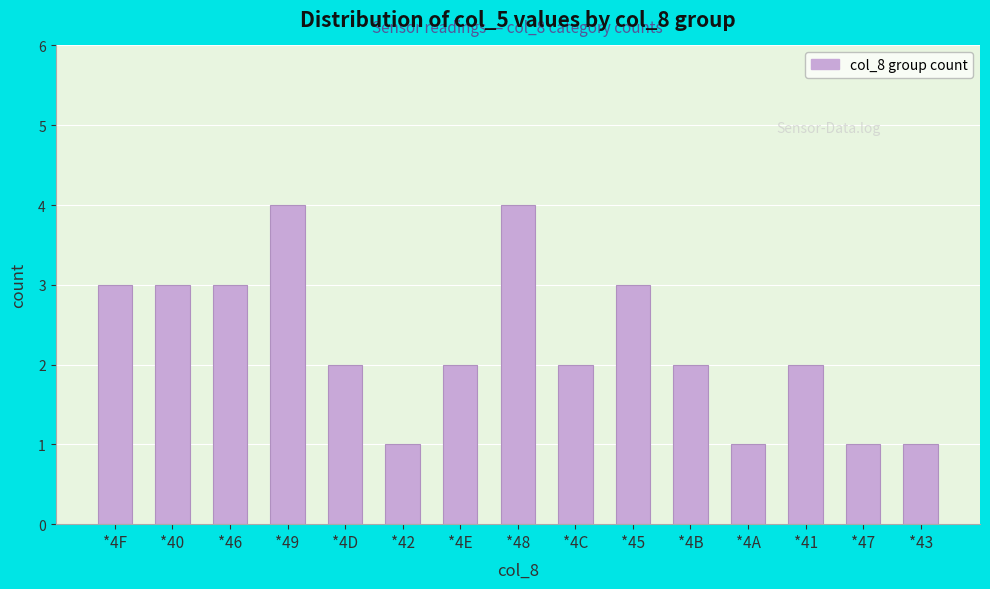

How many distinct data groups are displayed?

1